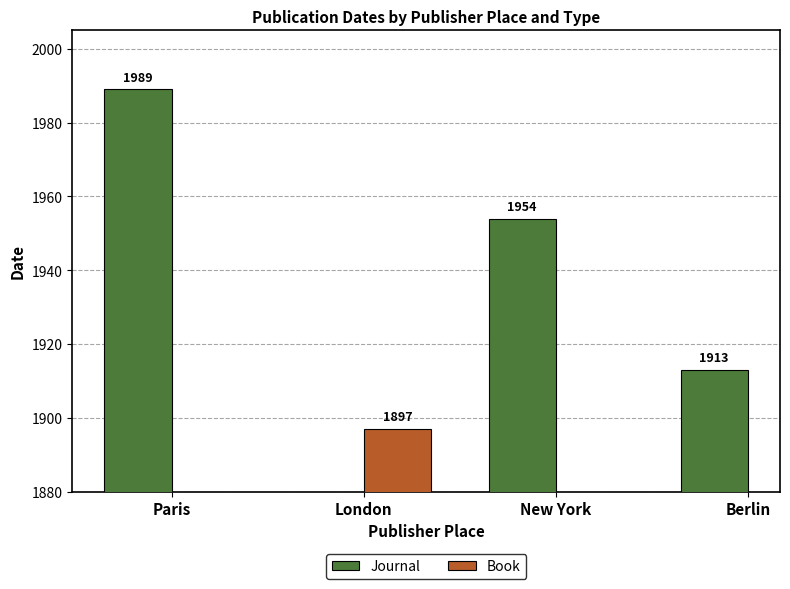

Read the Journal value at Berlin.

1913.0